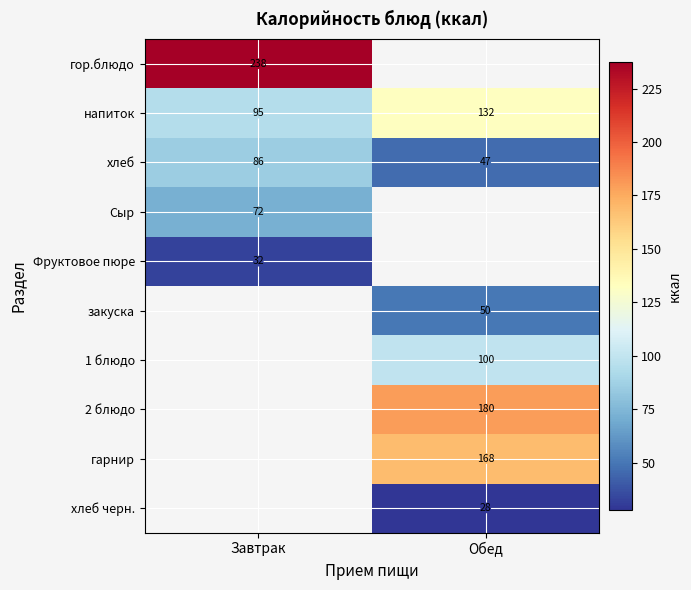

At how many categories does at least one series exceed 206?

1